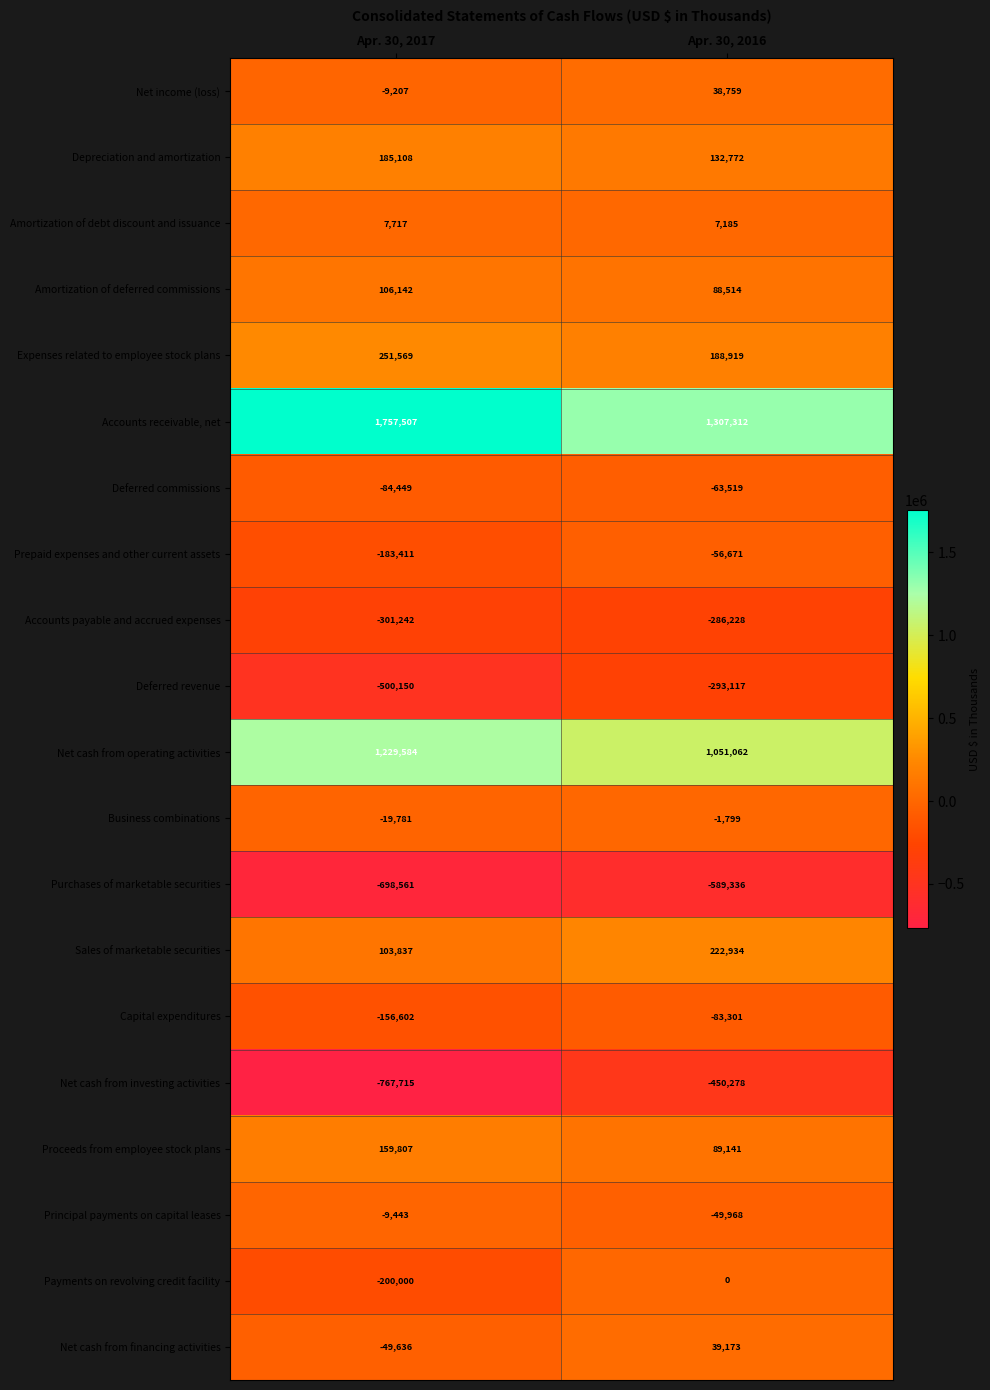

At which category does the chart reach its peak across all series?

Apr. 30, 2017